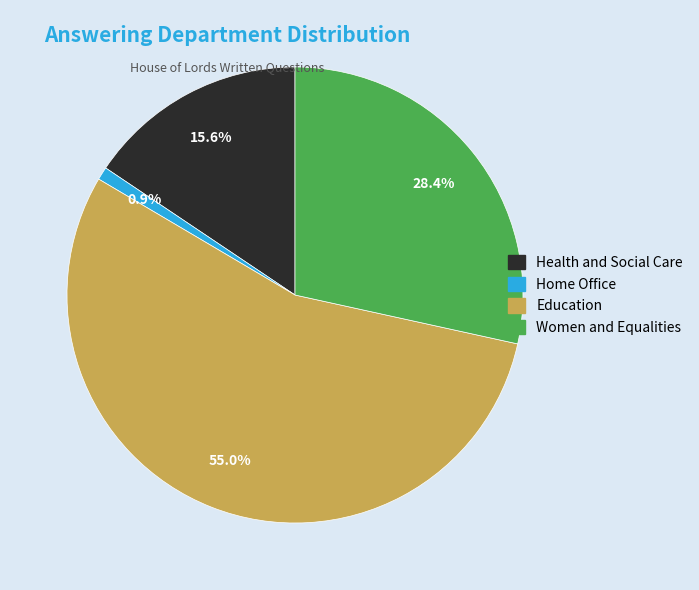

Combined, do Health and Social Care and Education account for over 50%?

Yes